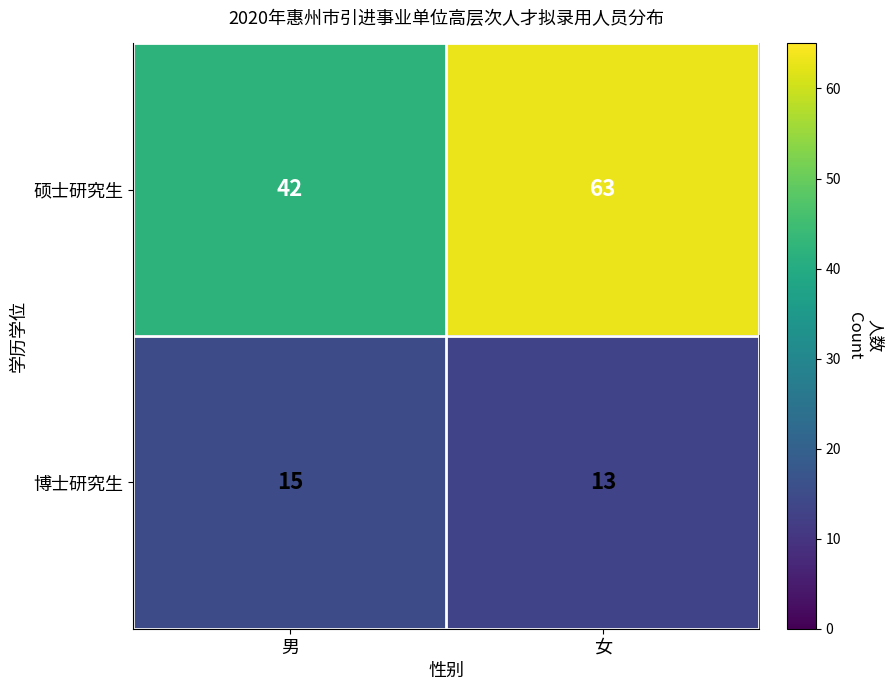

Which series has the largest total across all categories?

硕士研究生